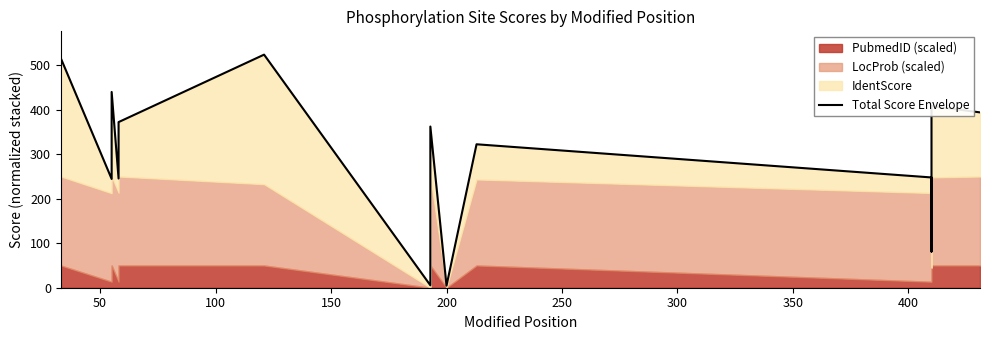

Is it true that the value at 150 is 58.1?

False